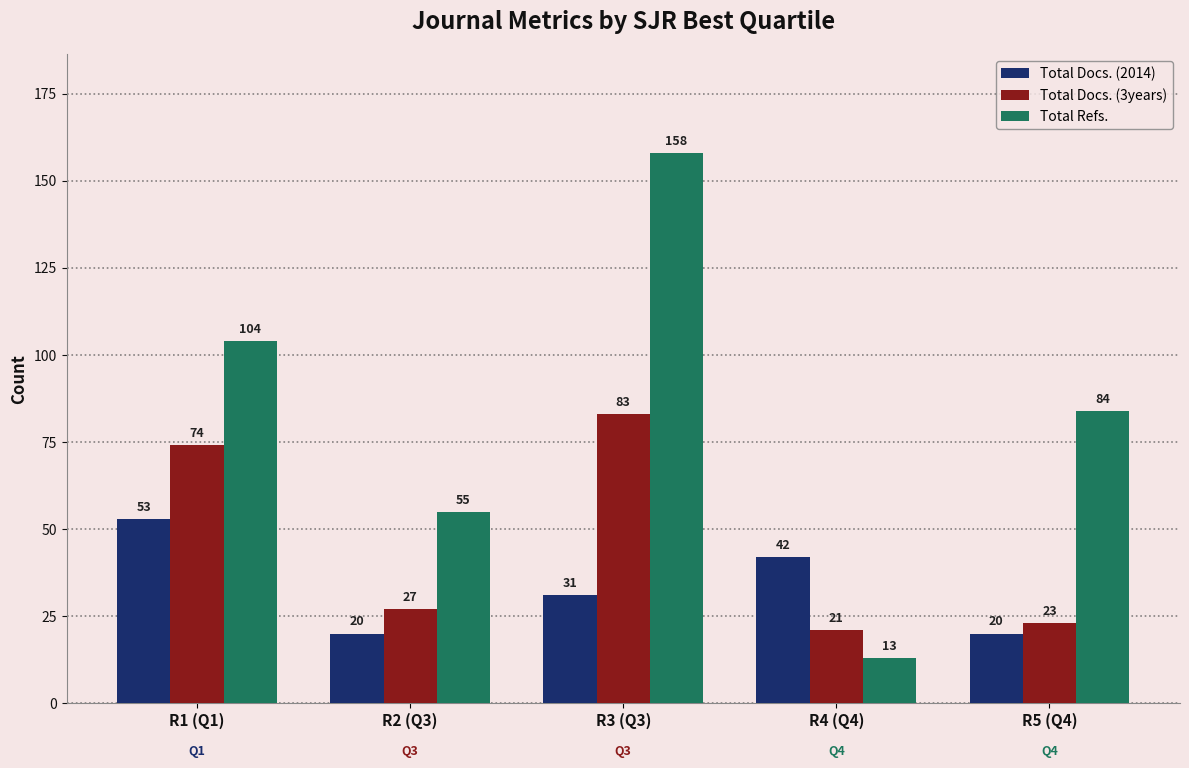

The Total Docs. (3years) series shows 27 at R2 (Q3). True or false?

True